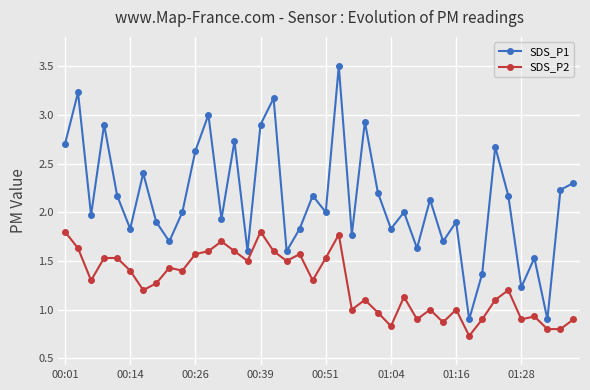

Which series has the widest spread of values?

SDS_P1